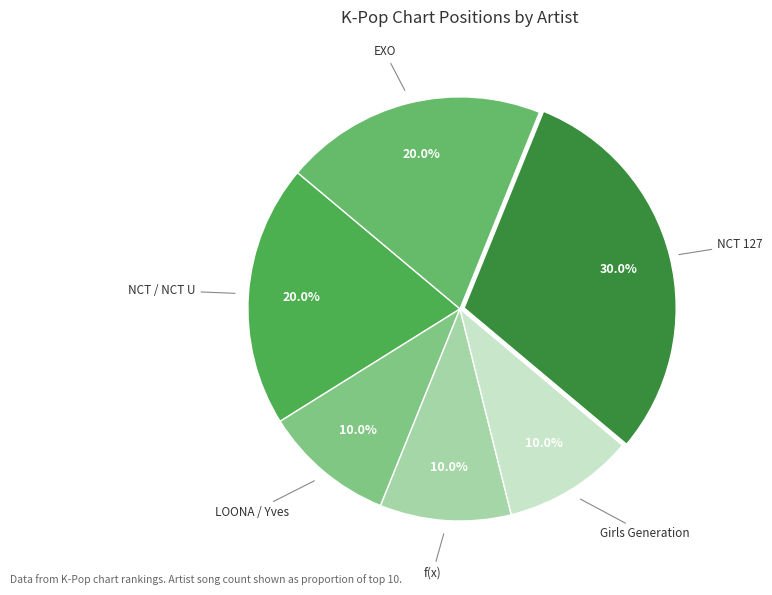

Which category has the smallest portion of the pie?

LOONA / Yves